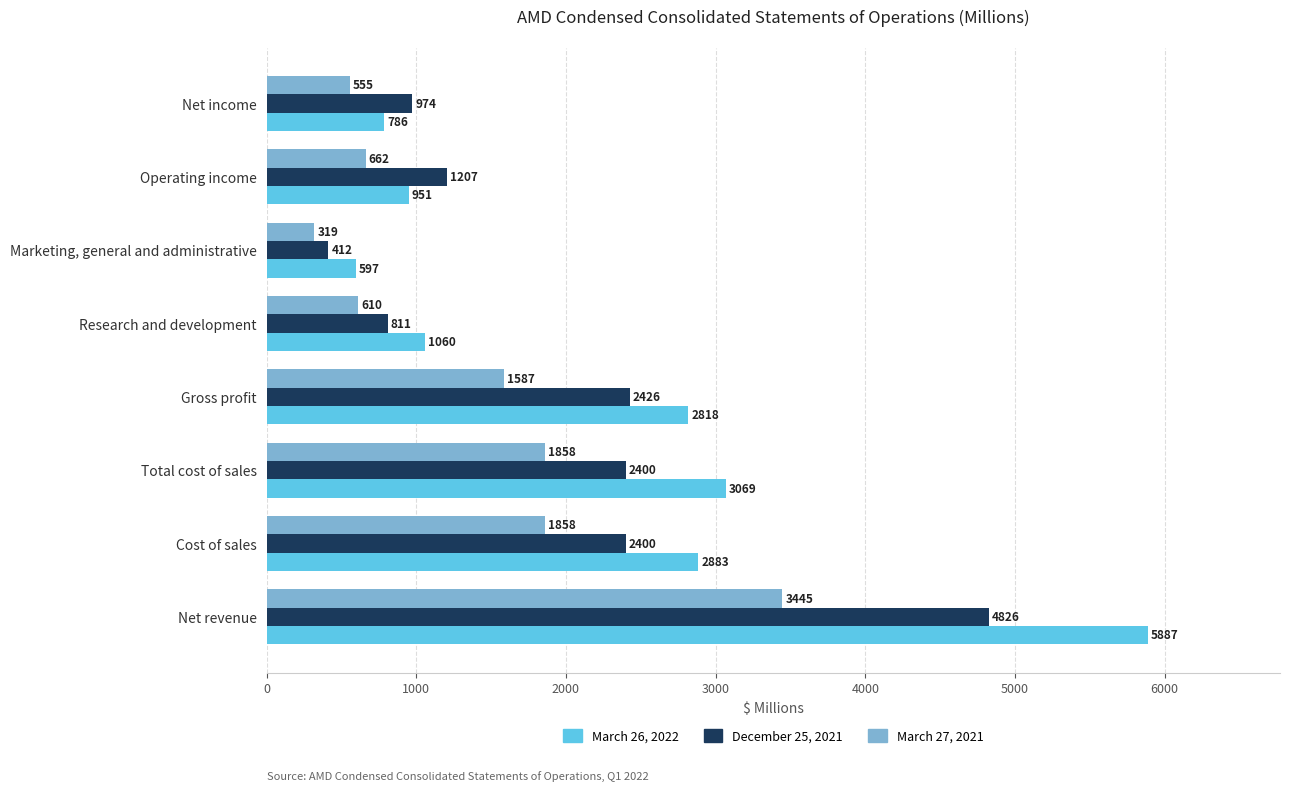

What is the highest value of the December 25, 2021 series?

4826